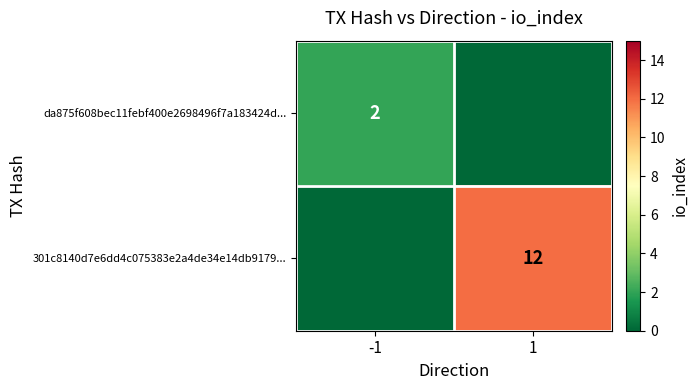

Is the value of da875f608bec11febf400e2698496f7a183424d... at -1 greater than the value of 301c8140d7e6dd4c075383e2a4de34e14db9179... at 1?

No